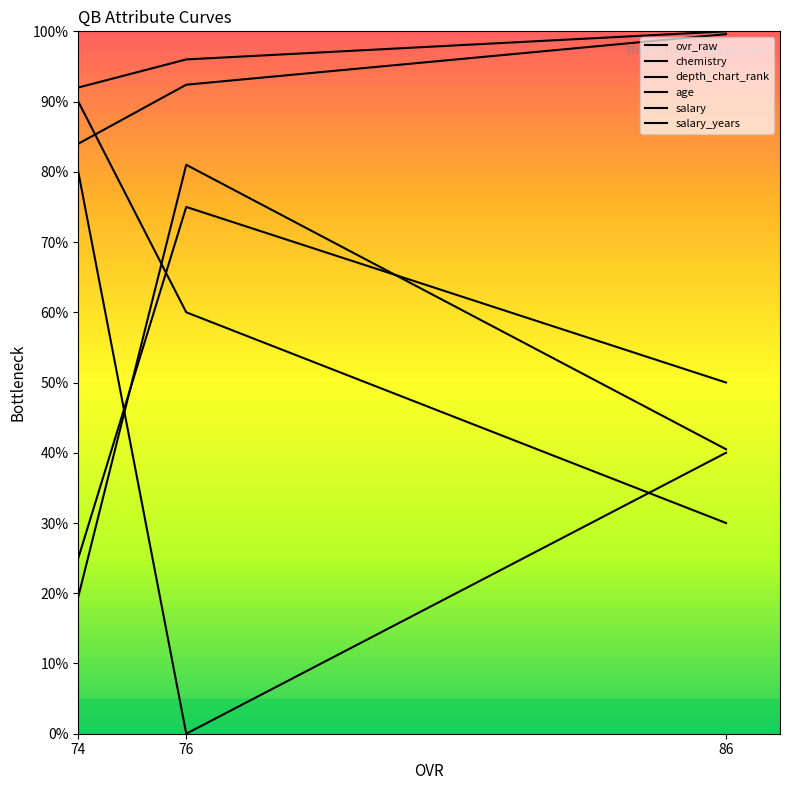

Which series has the widest spread of values?

ovr_raw